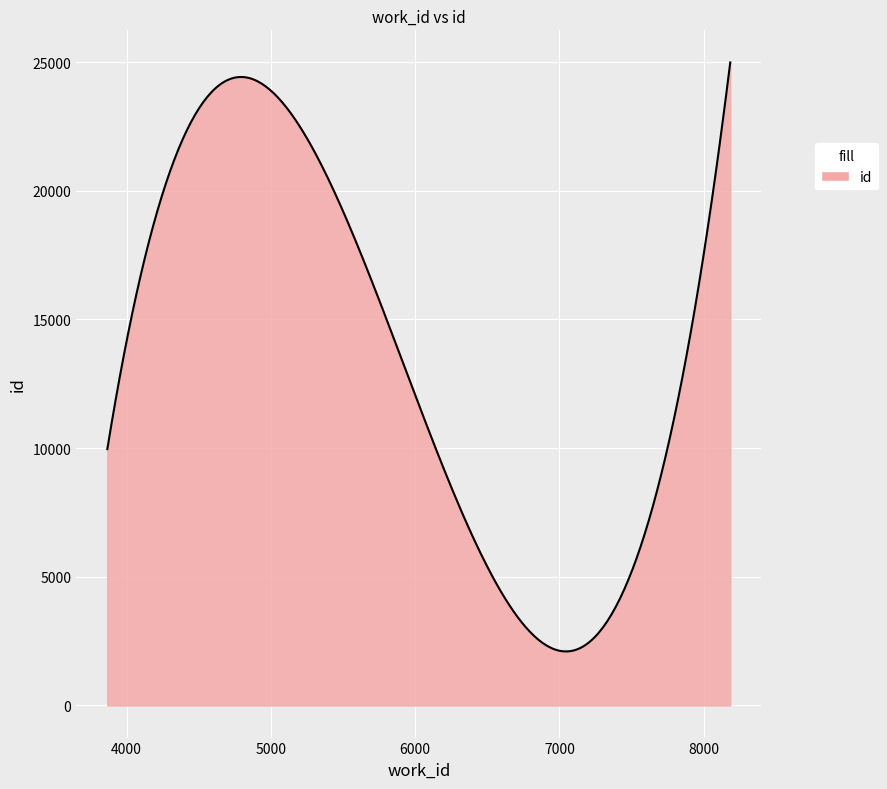

What is the smallest value displayed?

2099.1